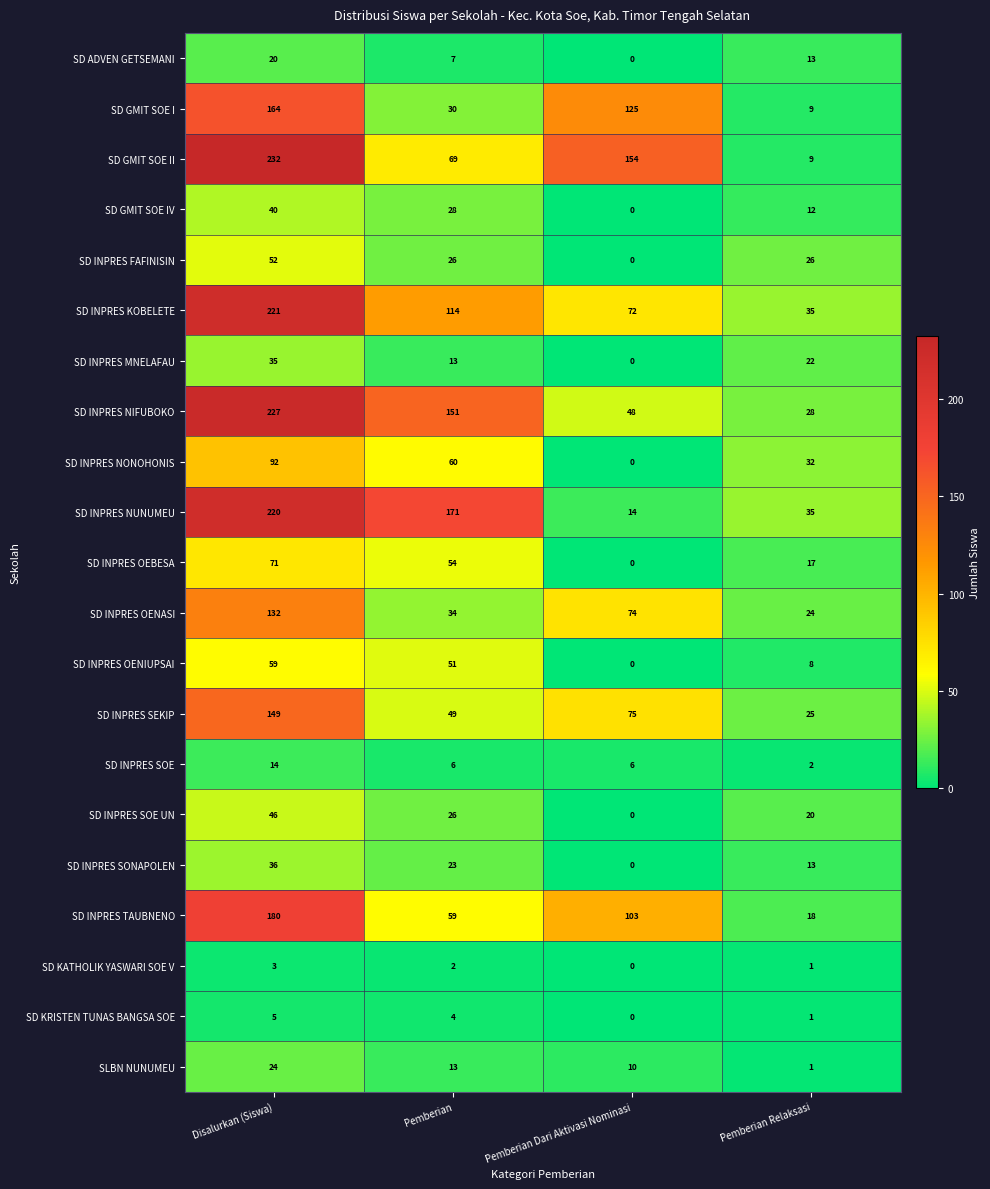

How many SD INPRES SEKIP values are between 49 and 149?

3